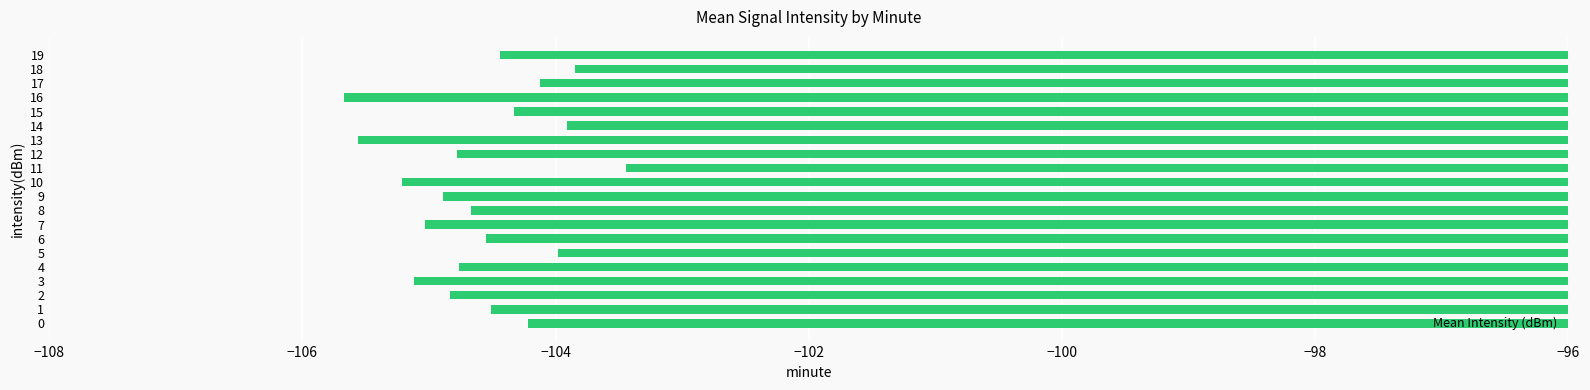

True or false: the data shows -105.1 at 3.

True